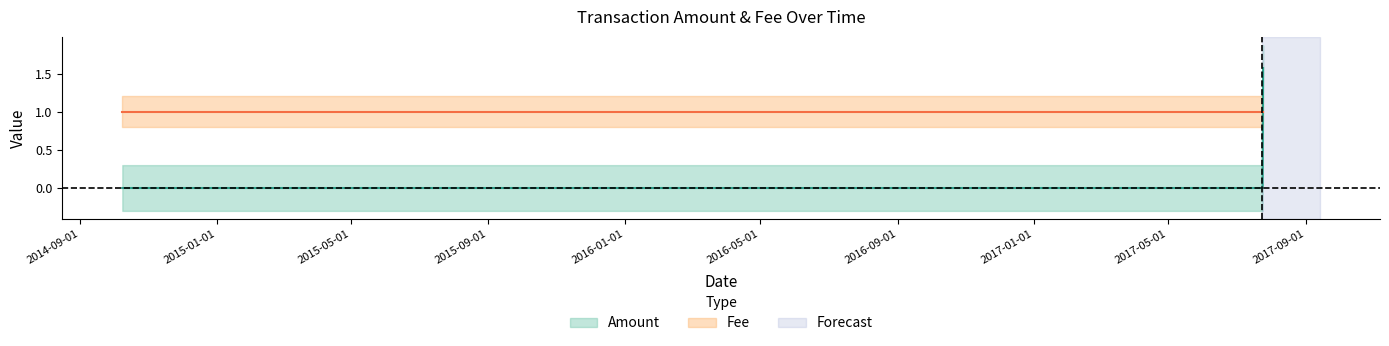

How many data points does each series have?

6